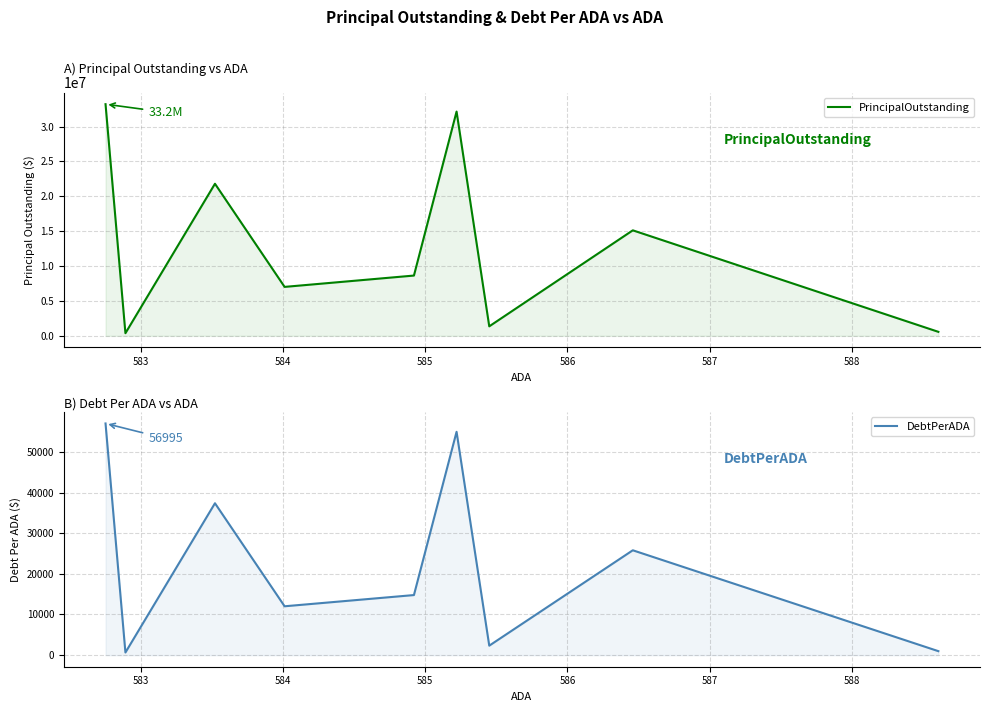

What is the lowest value of the DebtPerADA series?

650.2